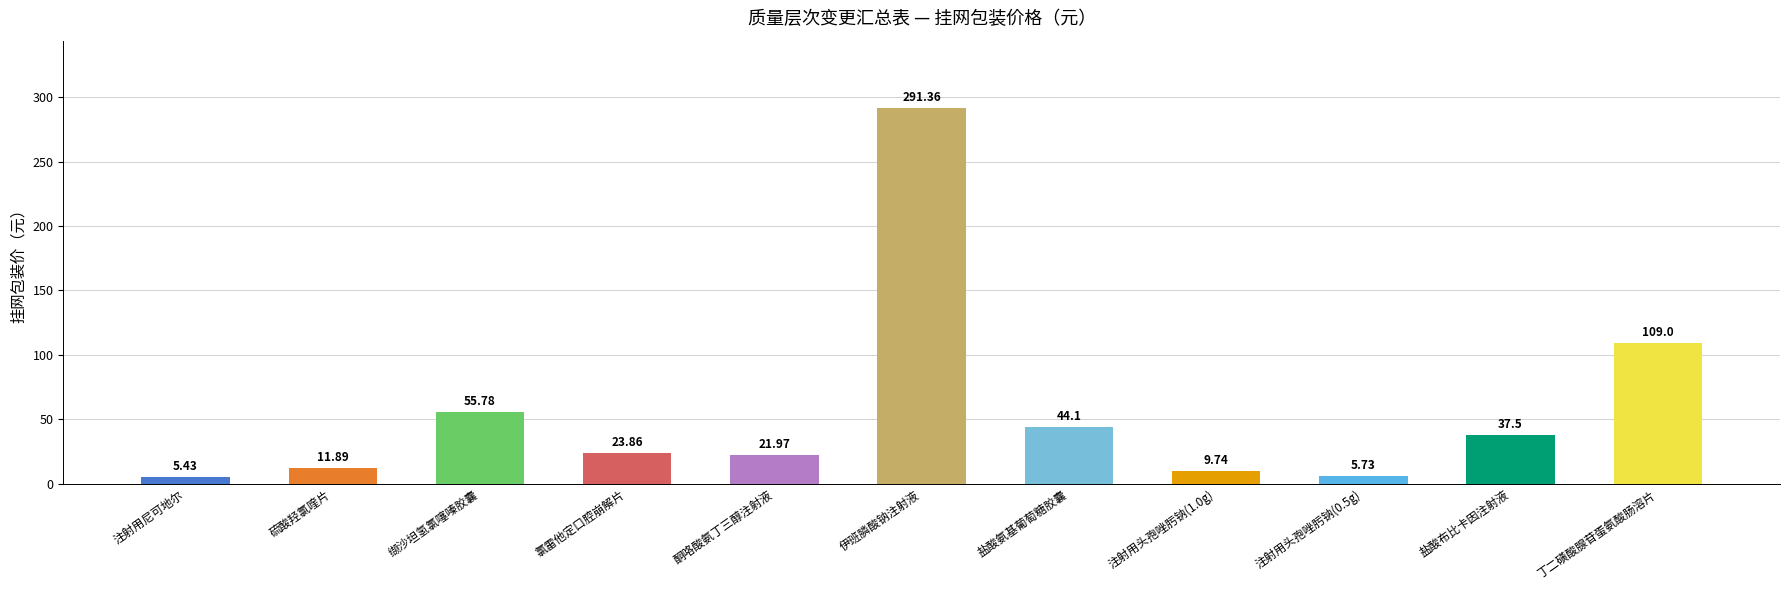

What position from the left is 伊班膦酸钠注射液?

6